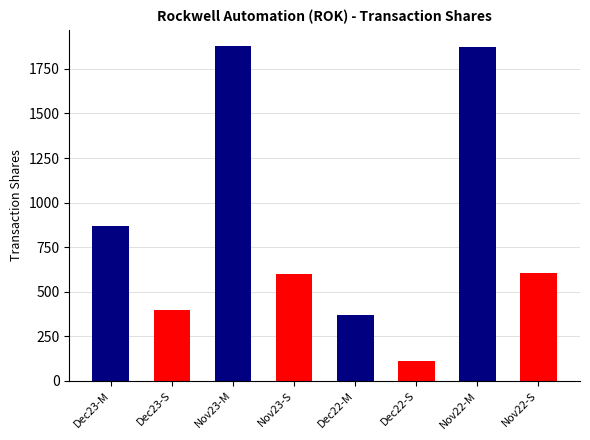

Is it true that the value at wk-form4_1702345804.xml (S) is 672?

False